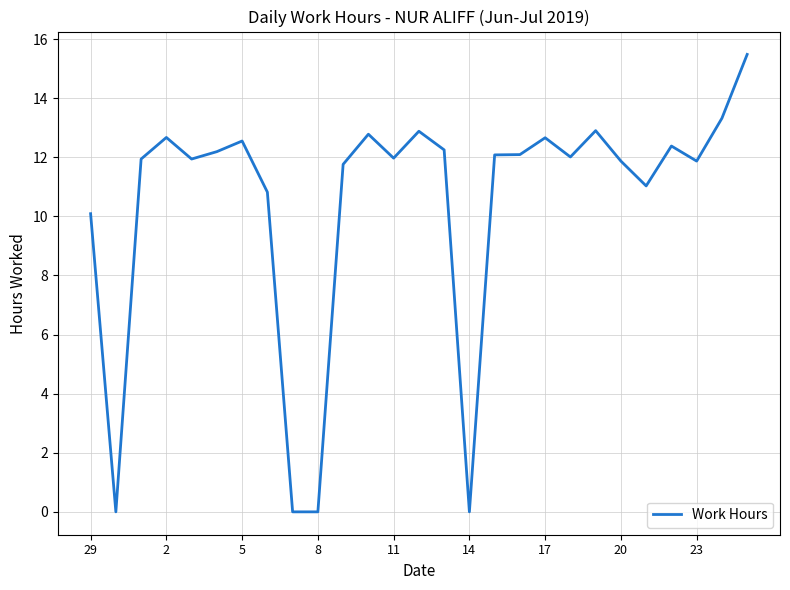

What is the maximum value shown in the chart?

15.5